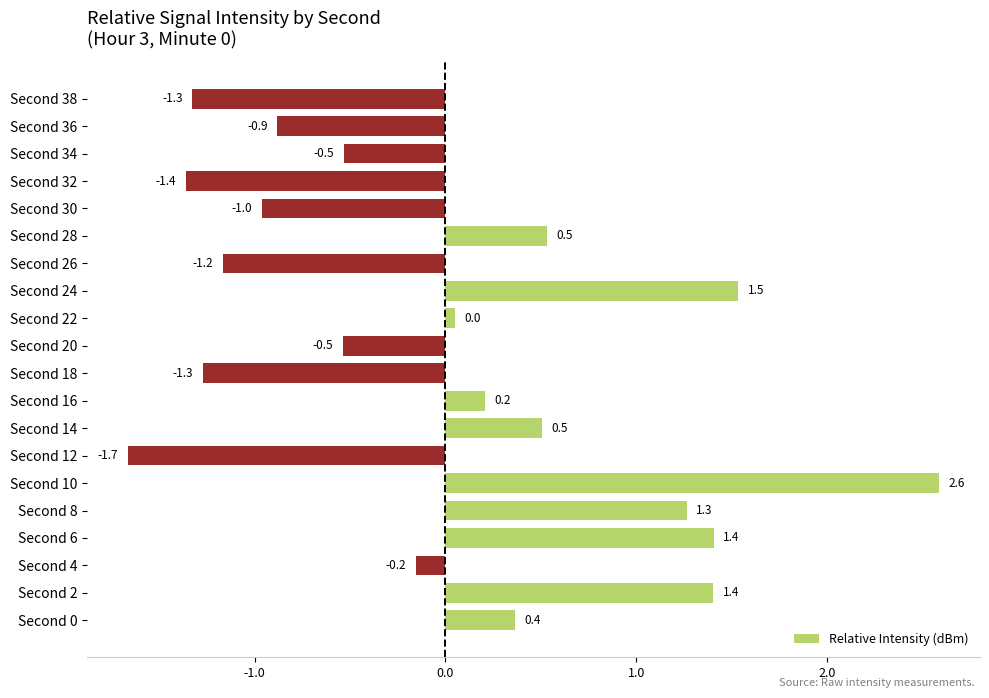

What is the sum of the values at Second 8 and Second 16?

1.5